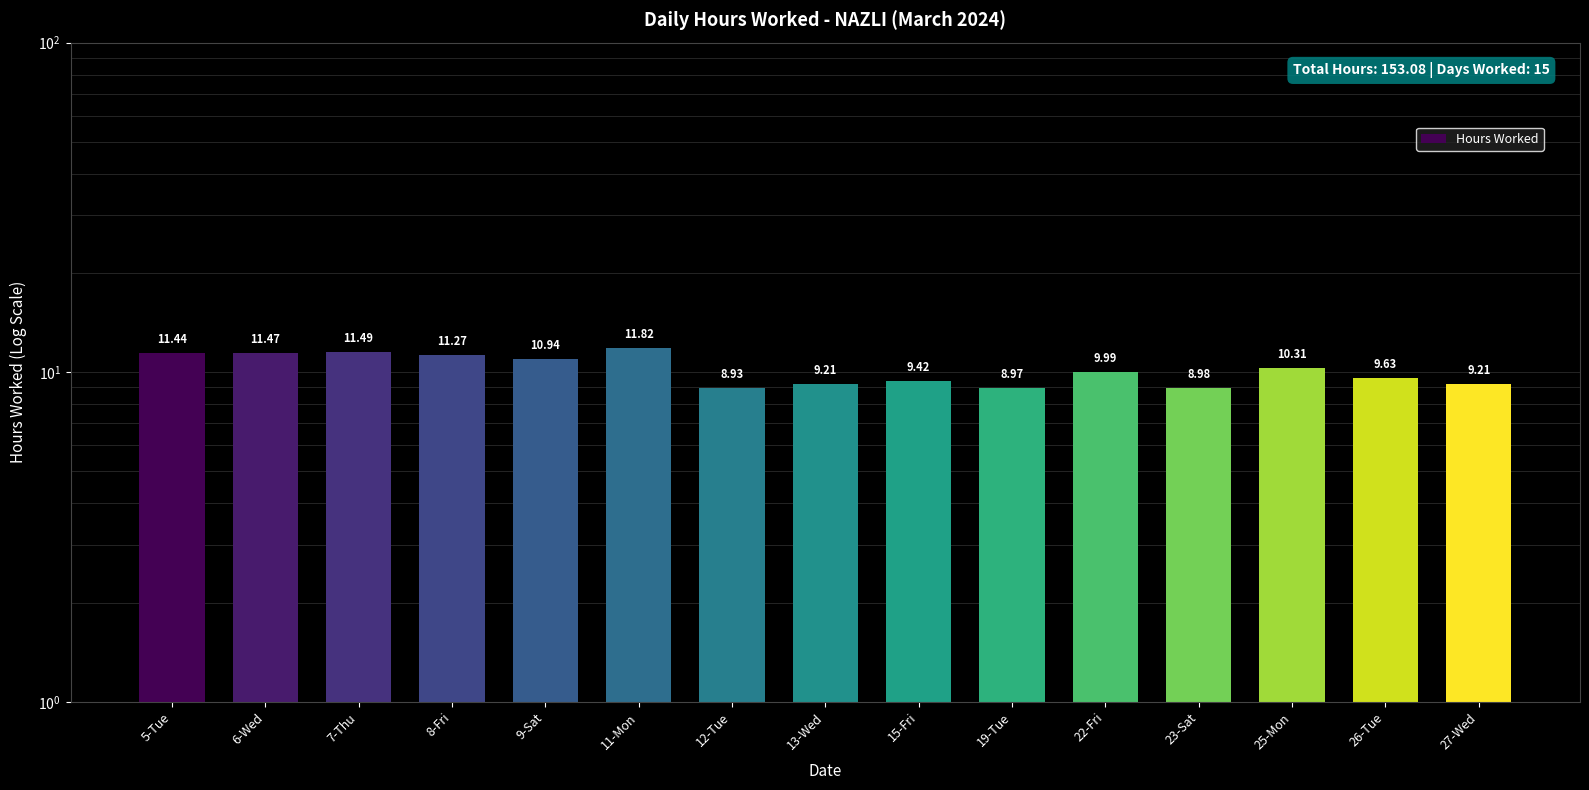

What is the maximum value shown in the chart?

11.8